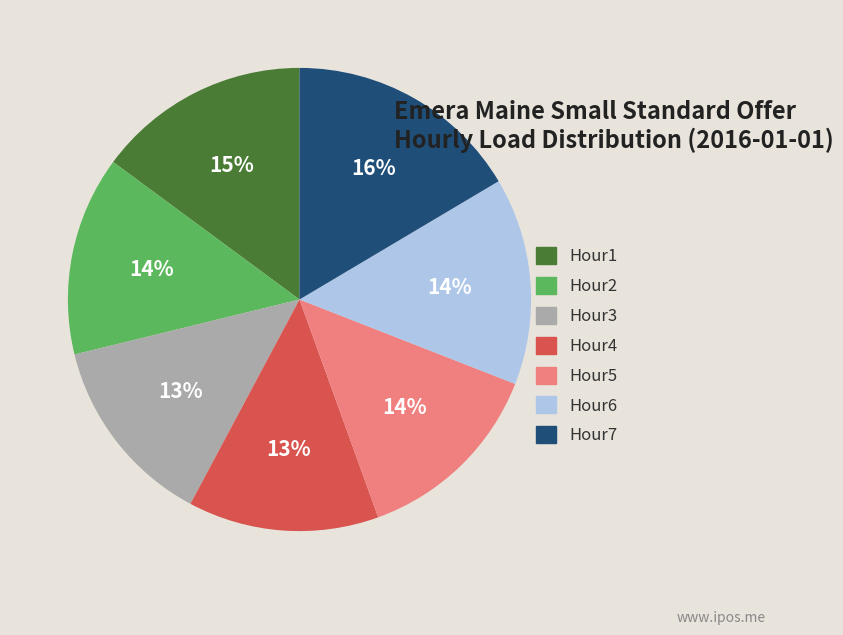

How many segments does this pie chart have?

7